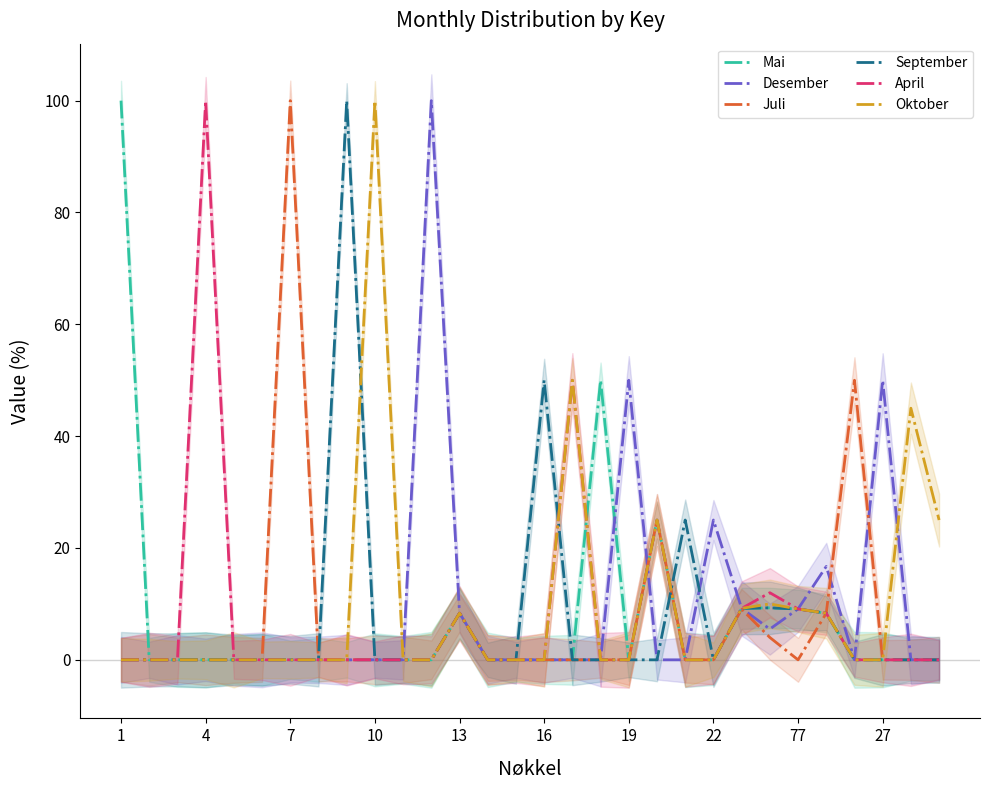

True or false: Oktober and April cross at least once.

False